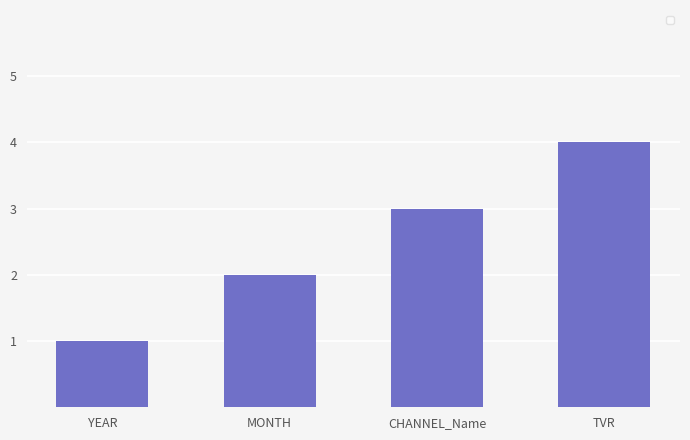

True or false: the data shows 2 at MONTH.

True